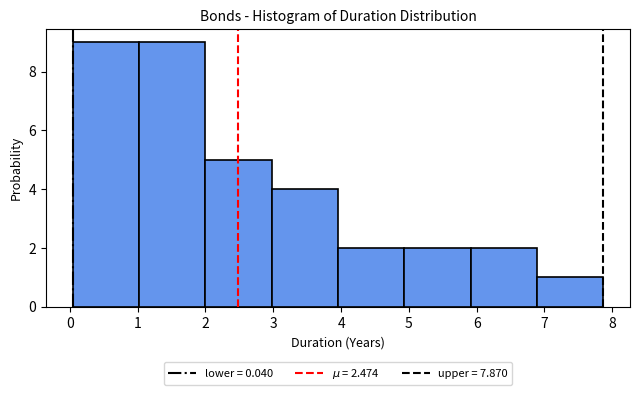

Reading left to right, transcribe this chart: for each bar, give the range it covers on the x-axis and its height. Neither the bar edges nor the heights are printed on the chart, so give them approximately, as read against the axes.

0.0 to 1.0: 9
1.0 to 2.0: 9
2.0 to 3.0: 5
3.0 to 4.0: 4
4.0 to 4.9: 2
4.9 to 5.9: 2
5.9 to 6.9: 2
6.9 to 7.9: 1